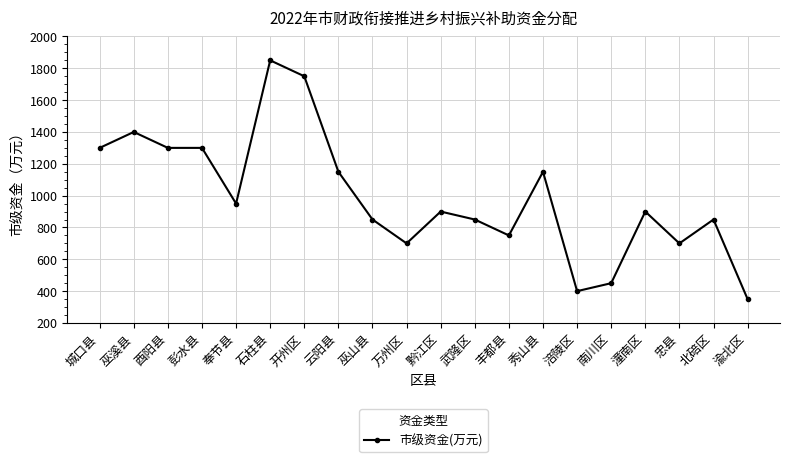

What is the approximate value at 黔江区, to the nearest 10?

900